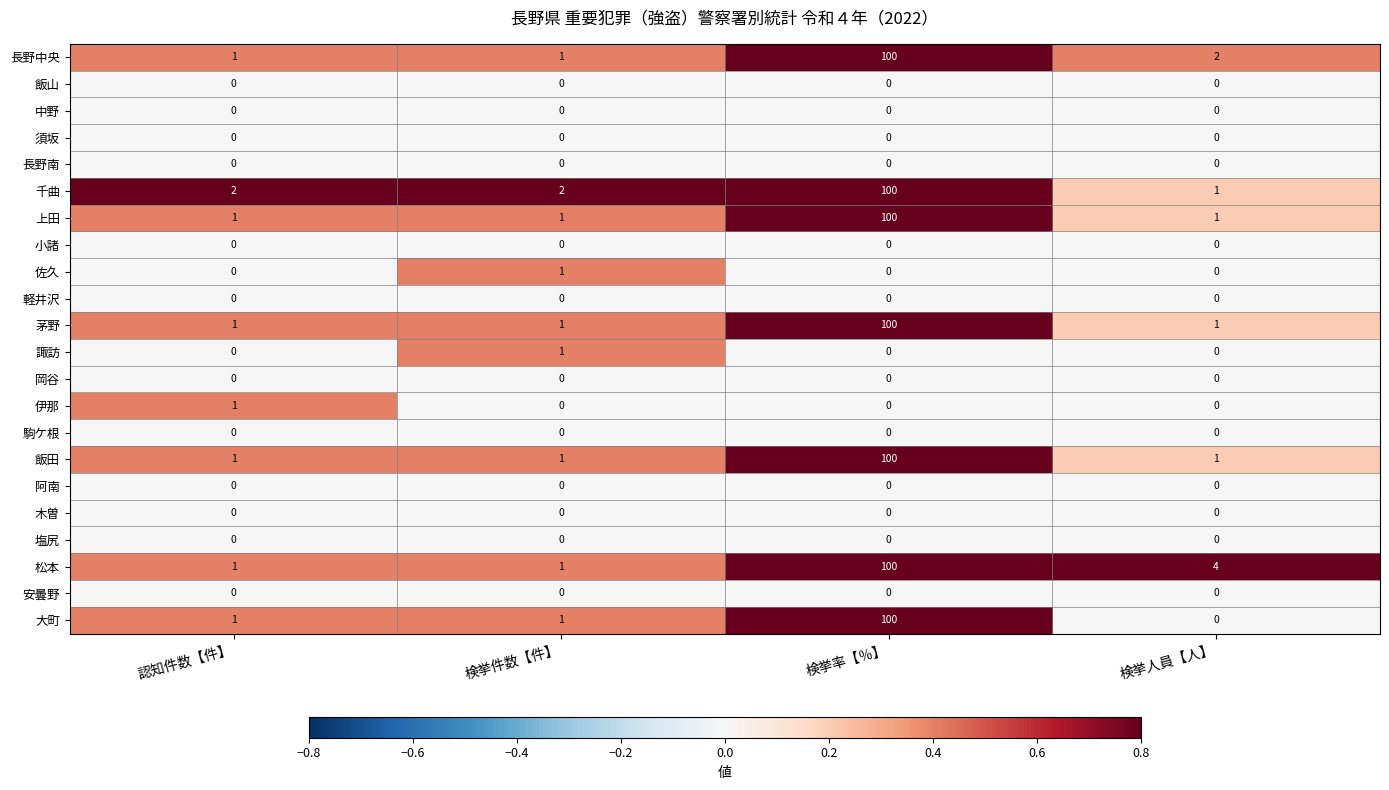

Which series has the widest spread of values?

大町